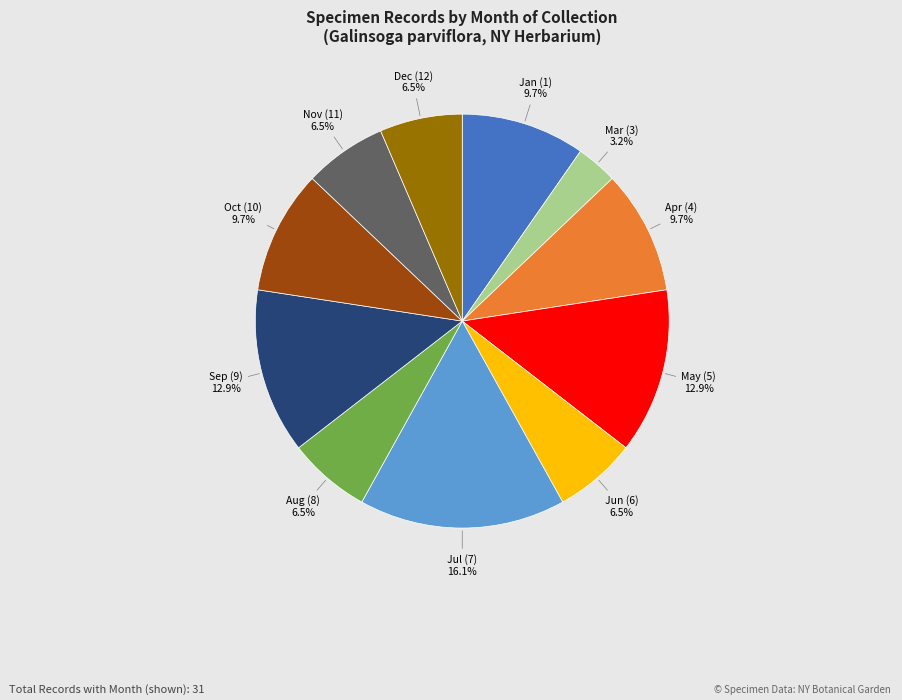

How many slices are in this pie chart?

11